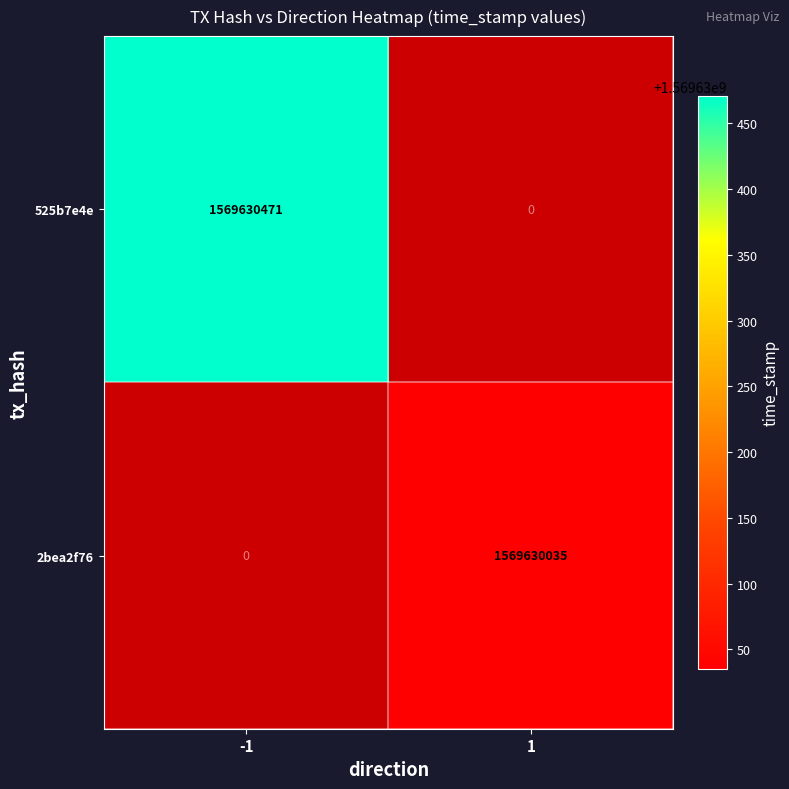

At which category is the sum across all series the highest?

col_-1